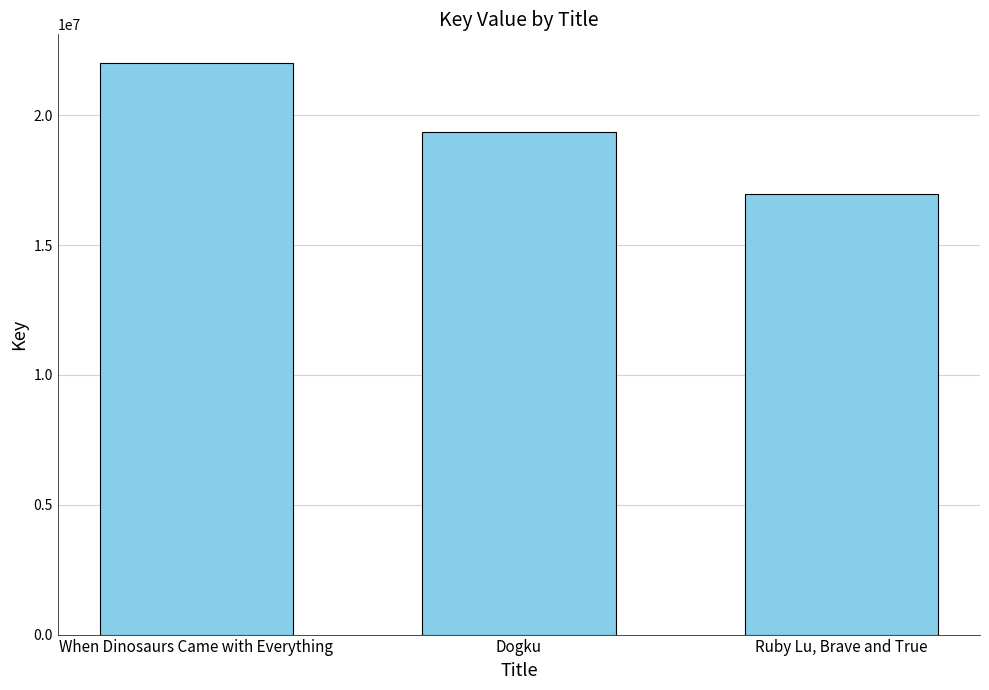

What is the sum of all values?

58326507